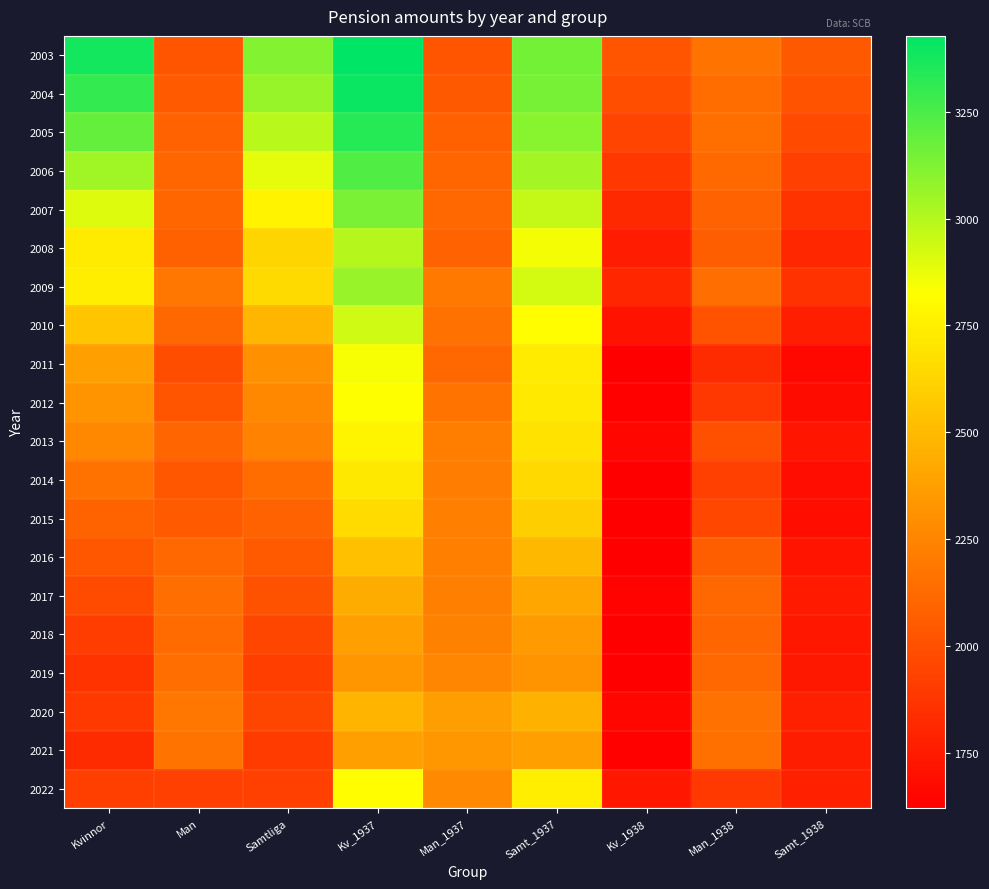

What is the total value across all series at Samt_1938?

35949